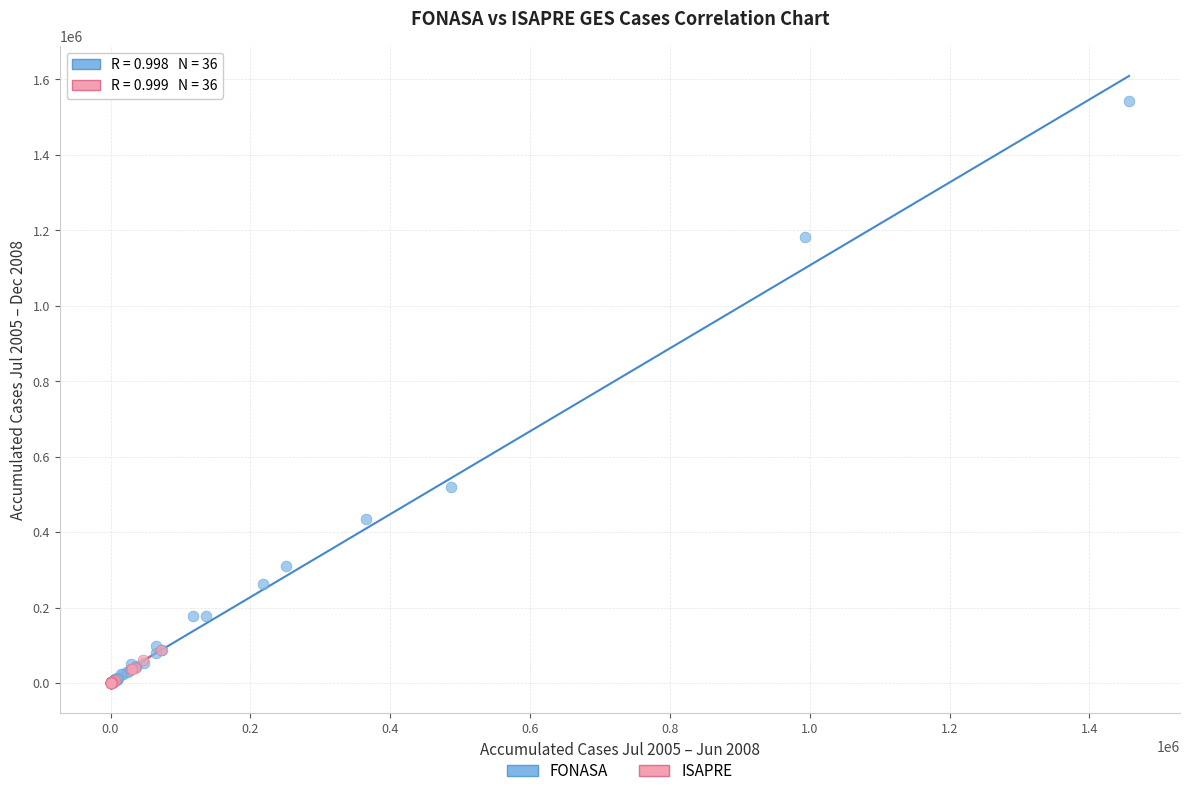

Which series has the widest spread of Y values?

FONASA